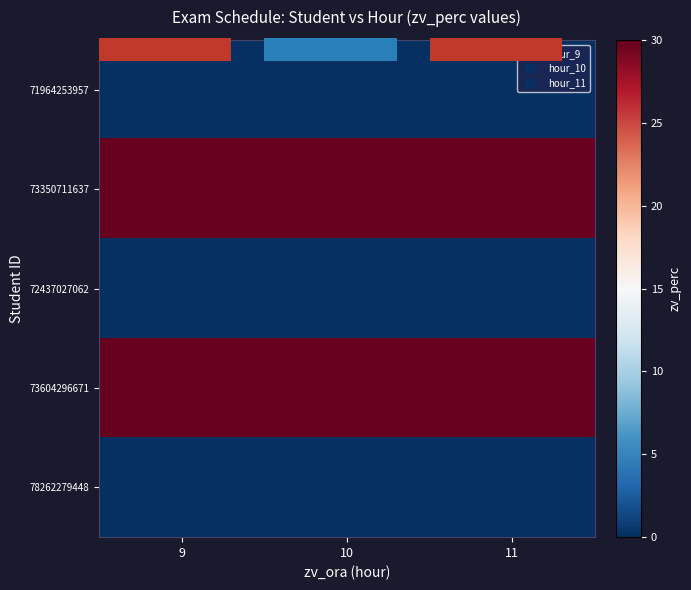

At which category is the sum across all series the highest?

9